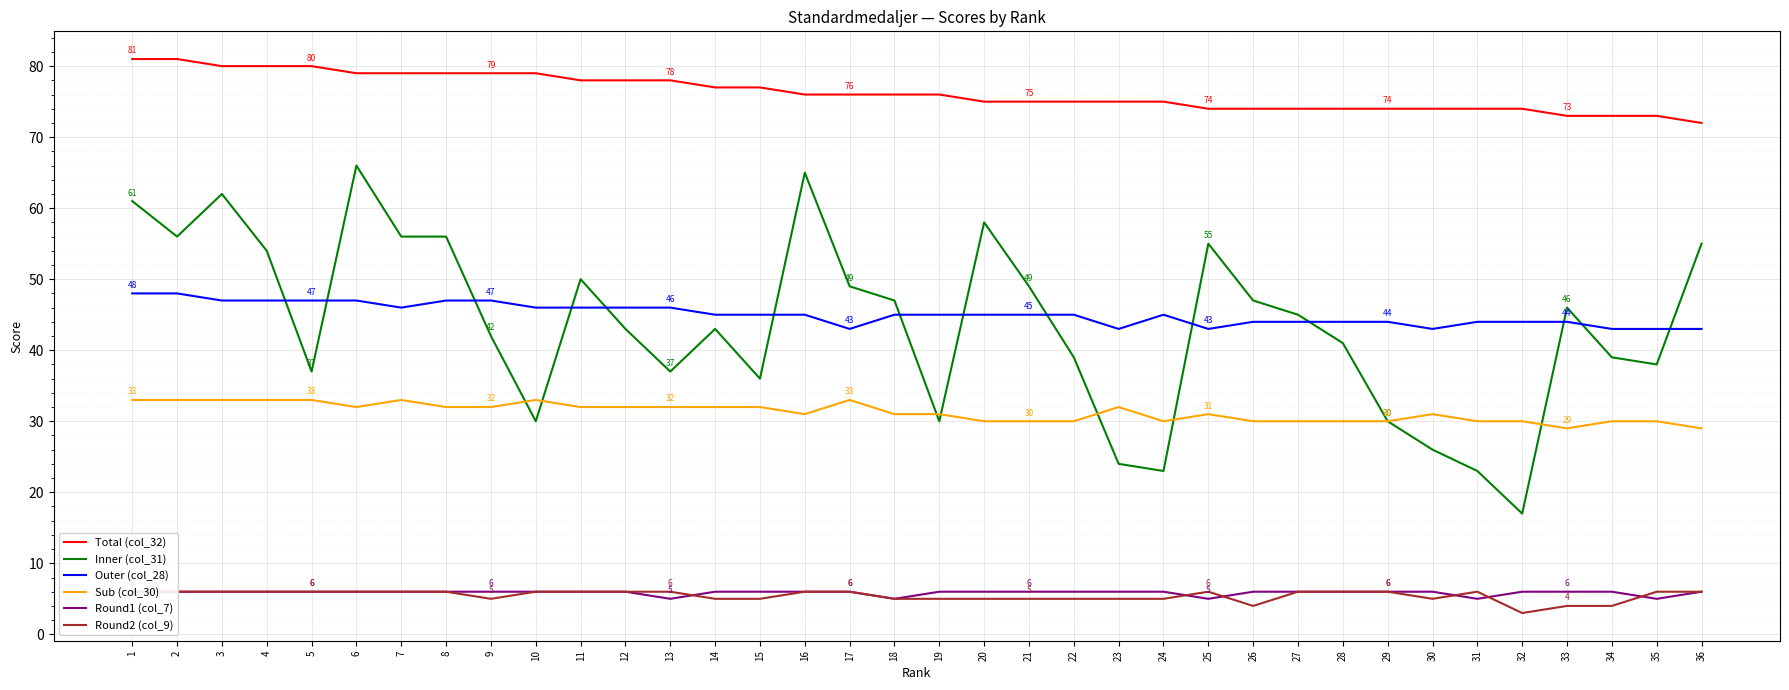

How many times do Inner (col_31) and Sub (col_30) cross each other?

7